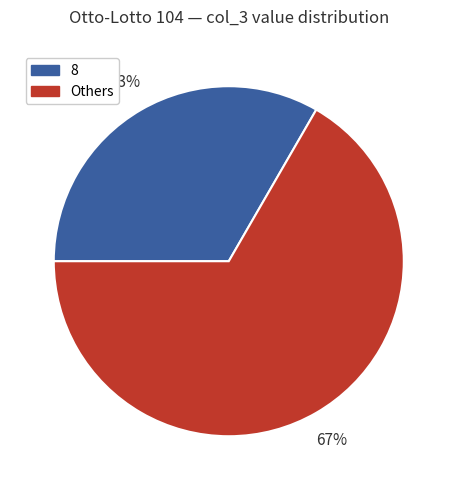

What is the ratio of the value at Others to the value at 8?

2.0